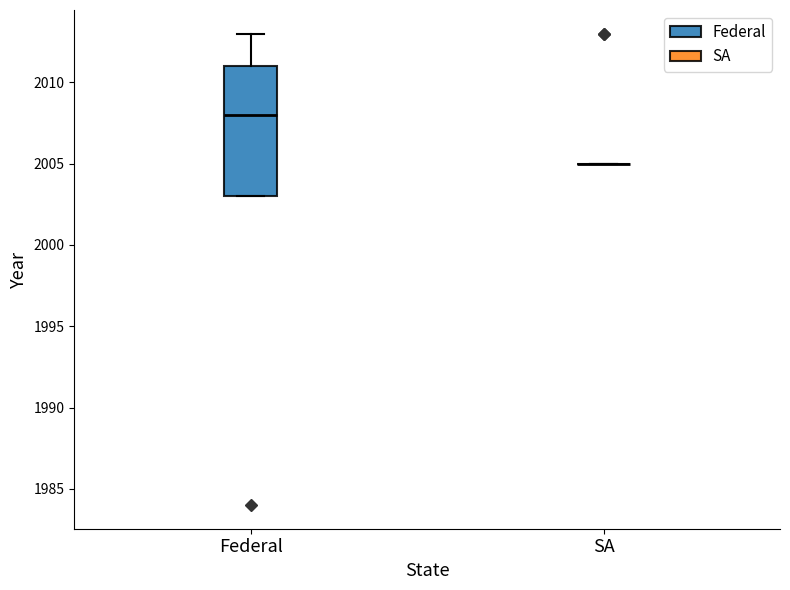

Comparing the boxes themselves (not the whiskers), which one is the tallest?

Federal